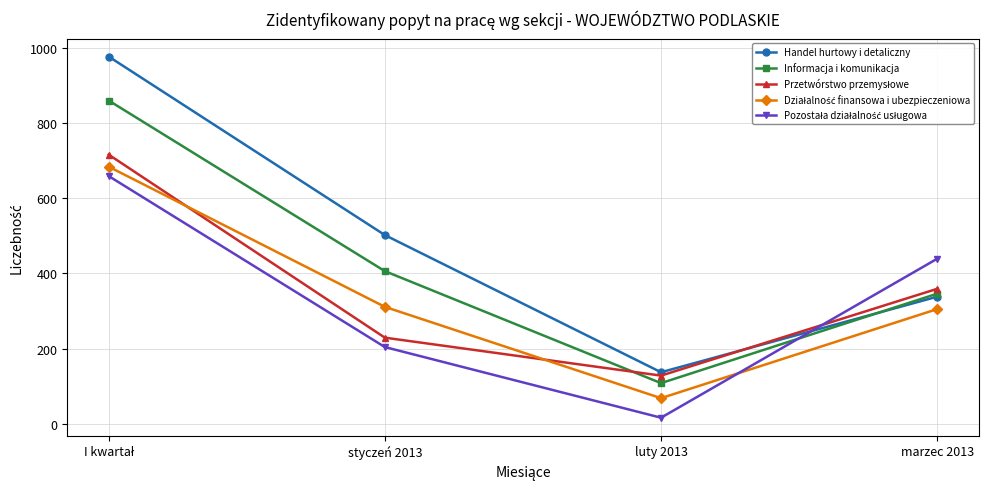

Is it true that Informacja i komunikacja equals 108 at luty 2013?

True